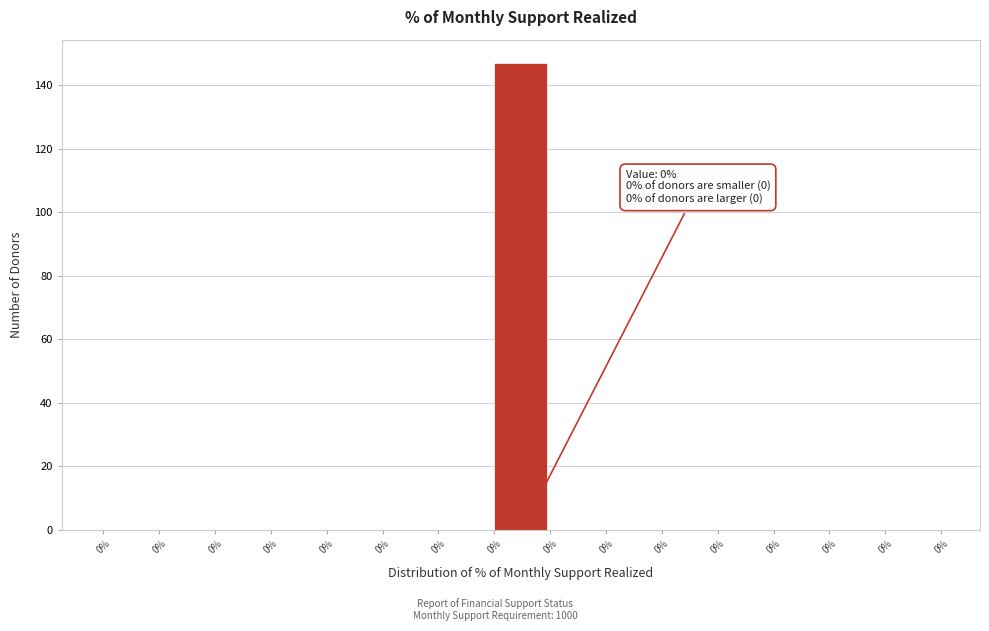

Are the bars horizontal?

No